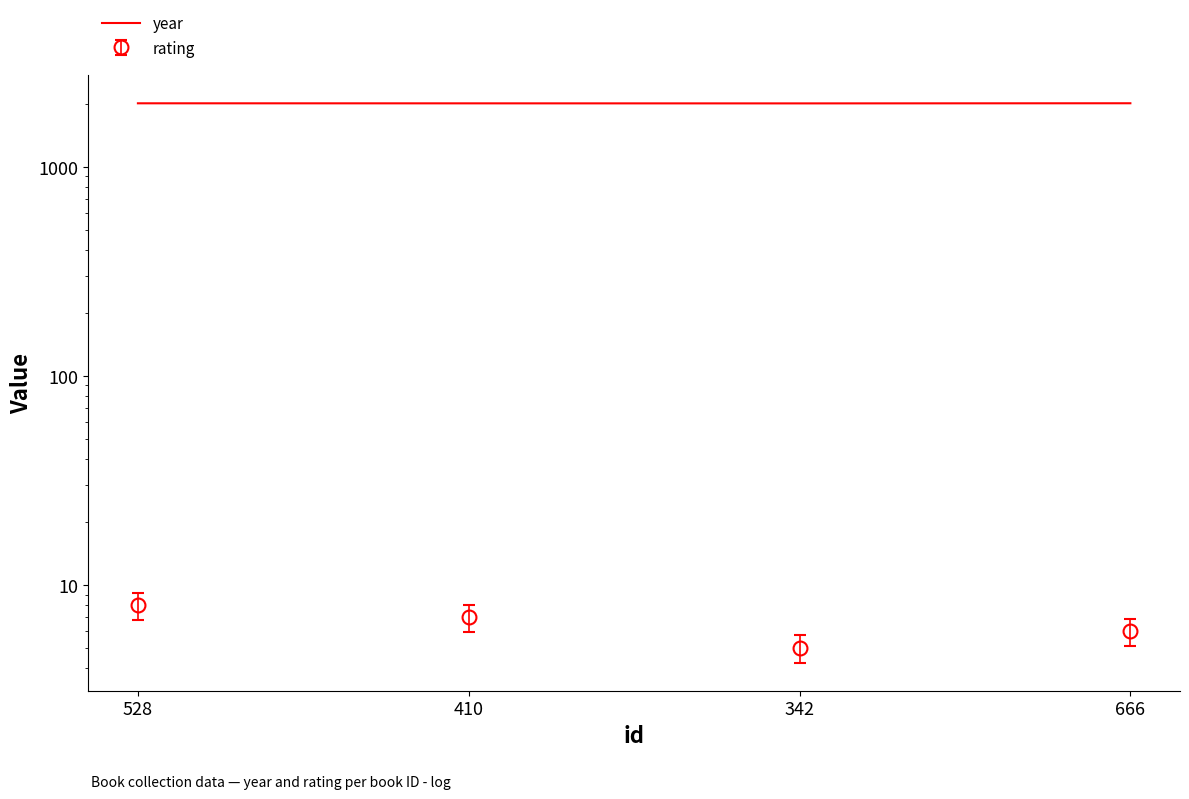

How many data points are less than 2010?

2